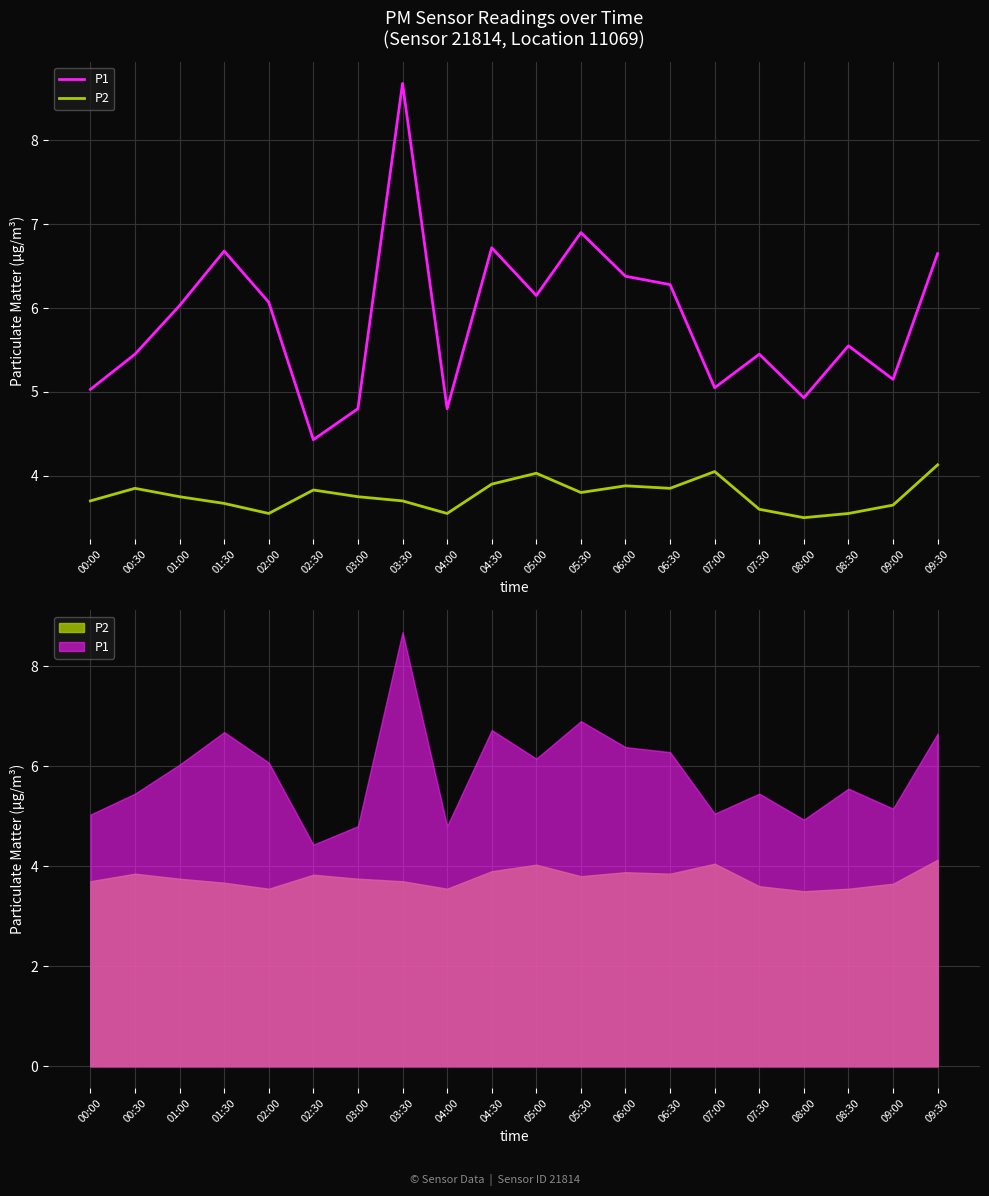

In P2, how many points are higher than both neighbors (excluding endpoints)?

5